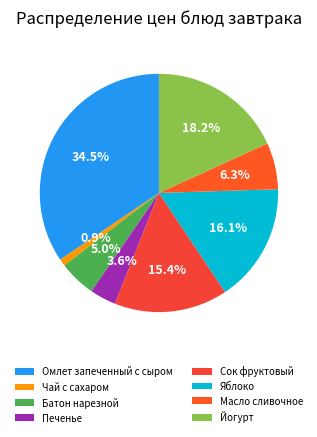

What is the smallest slice in the pie chart?

Чай с сахаром